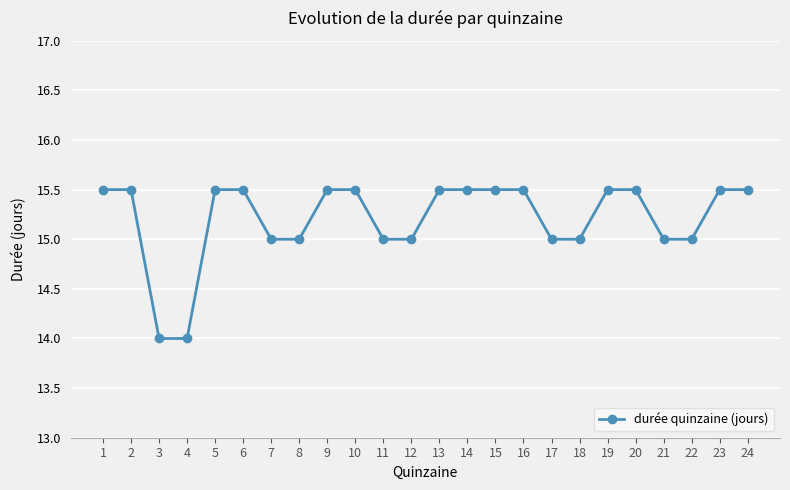

What is the smallest value displayed?

14.0